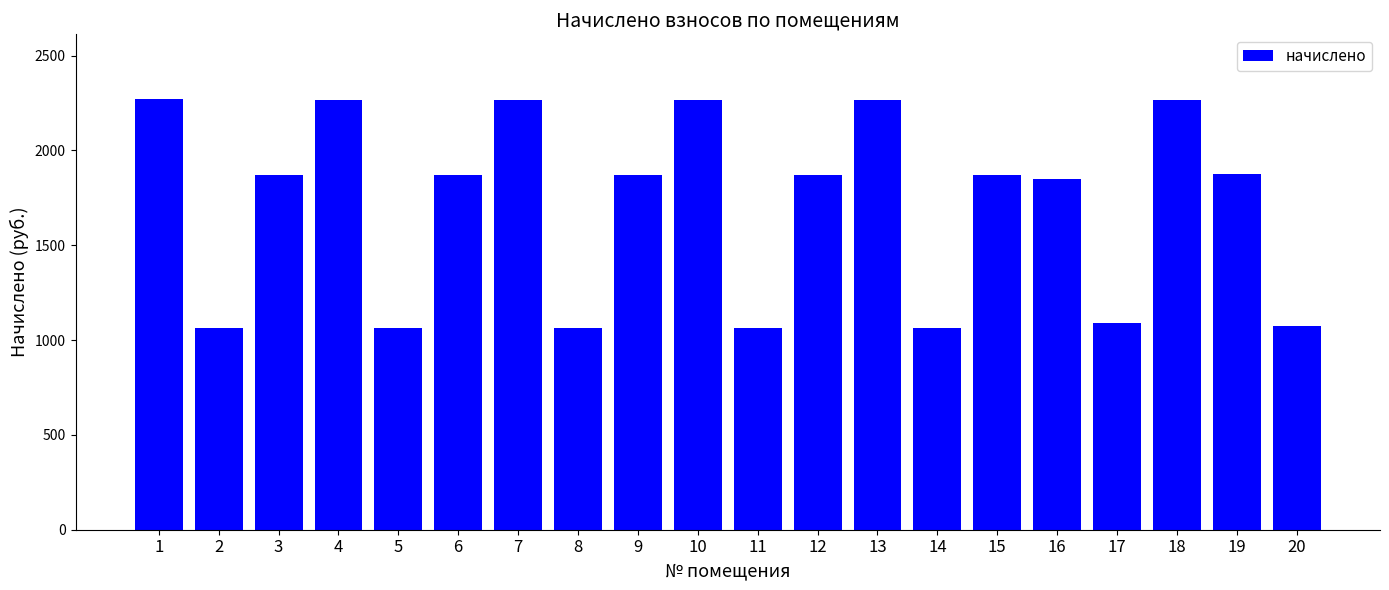

How many bars are there in total?

20